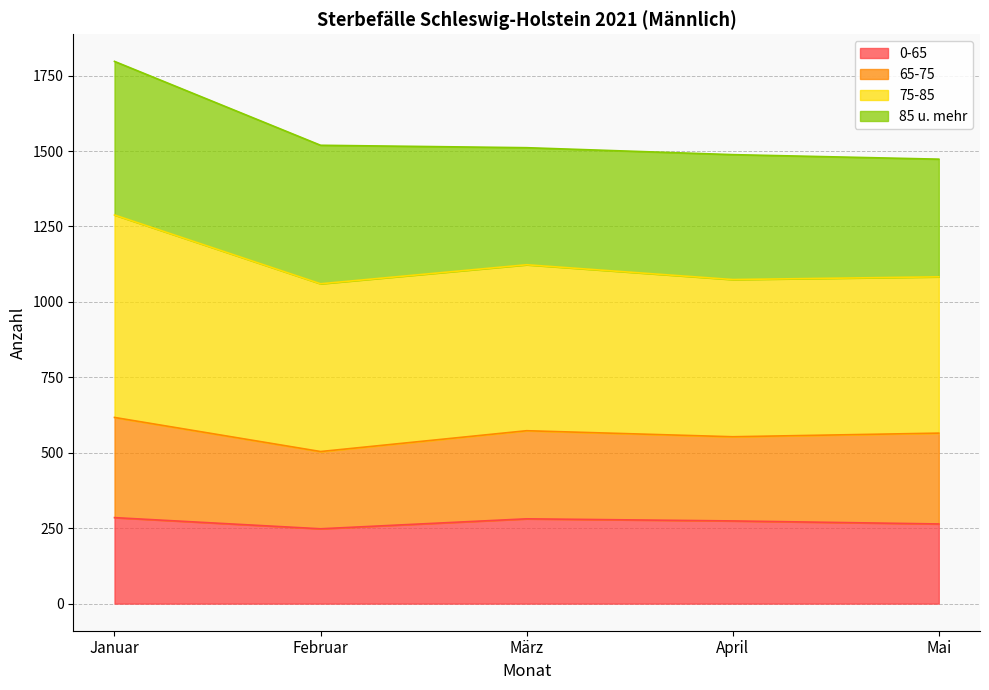

What is the sum of the 0-65 values at April and Januar?

559